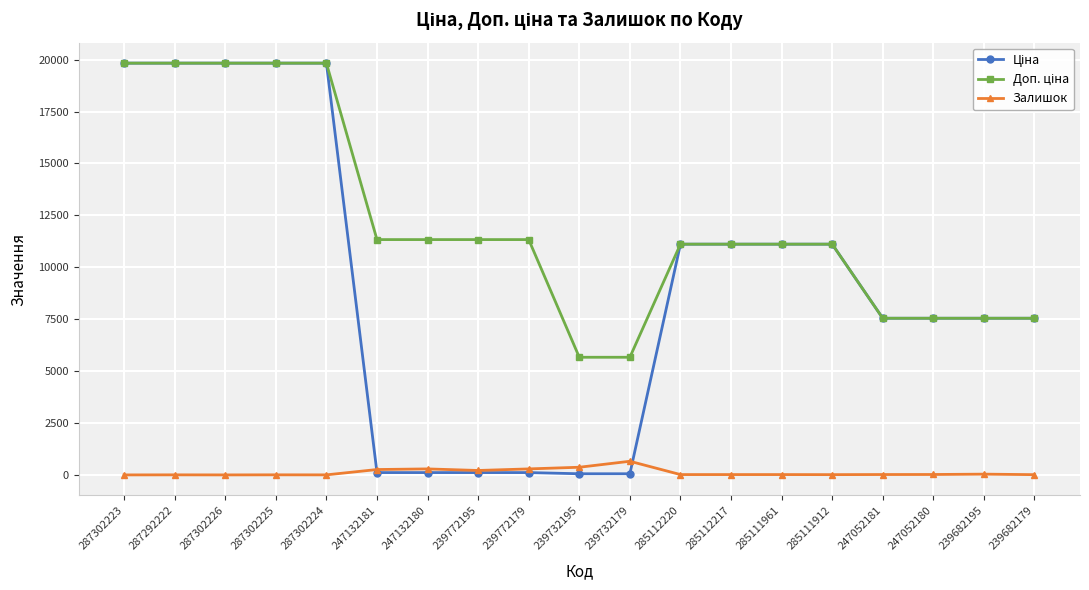

What is the sum of all Залишок values?

2253.0